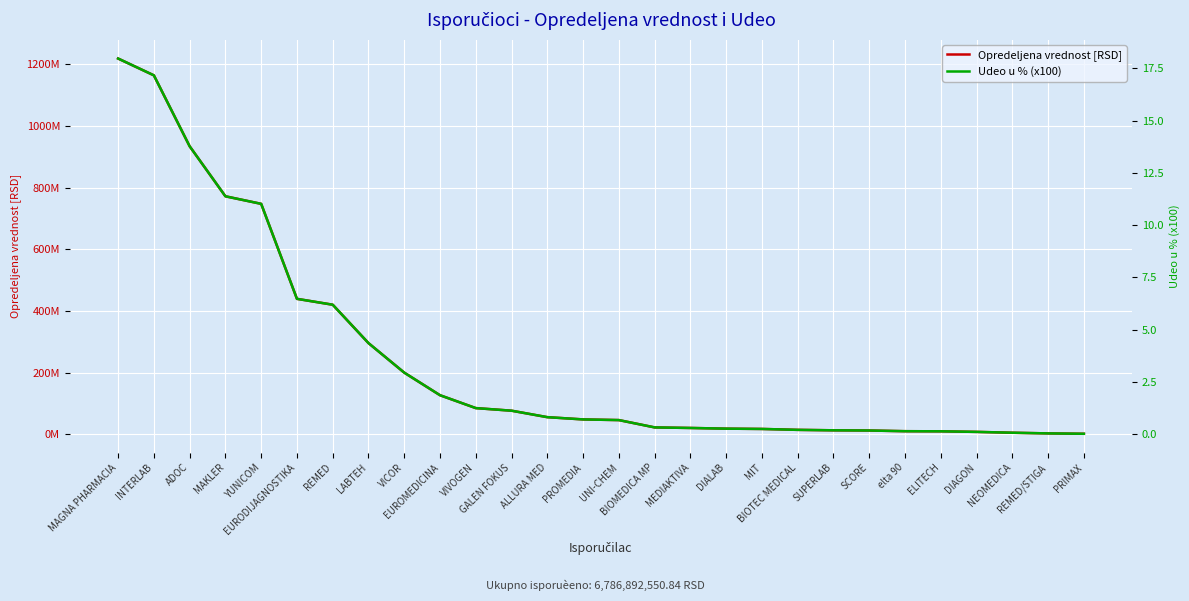

Rank the series by their maximum value, from highest to lowest.

Opredeljena vrednost [RSD], Udeo u % (x100)